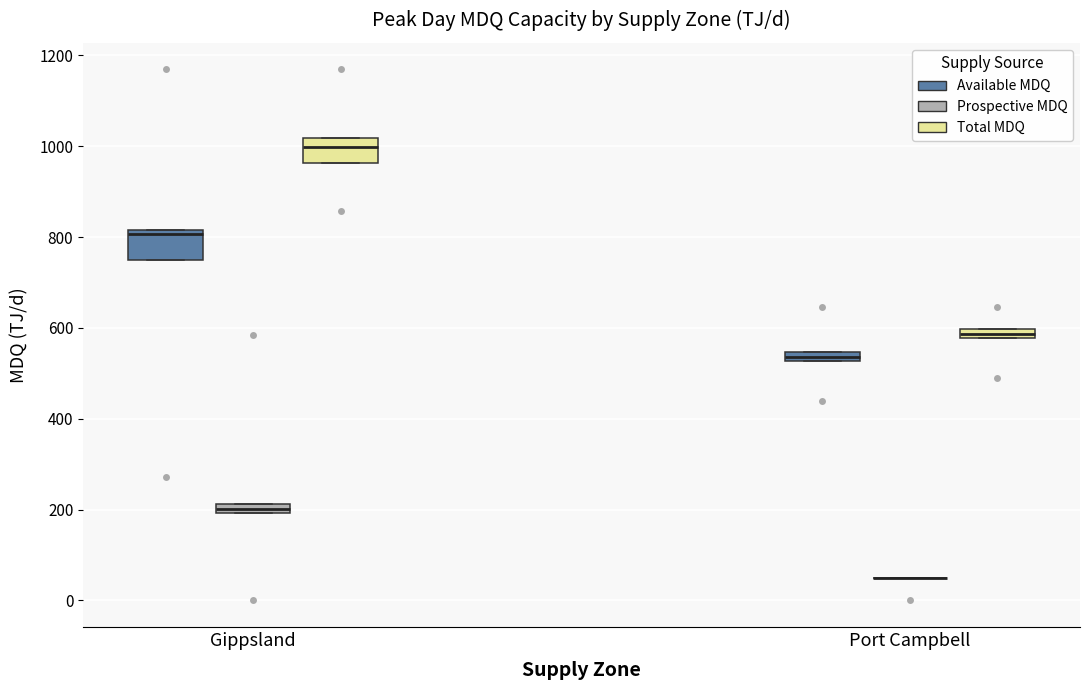

Where is the lower edge of the box for Port Campbell (Total MDQ) on the y-axis? The values are not printed on the chart, so give them approximately, as read against the axis.

580